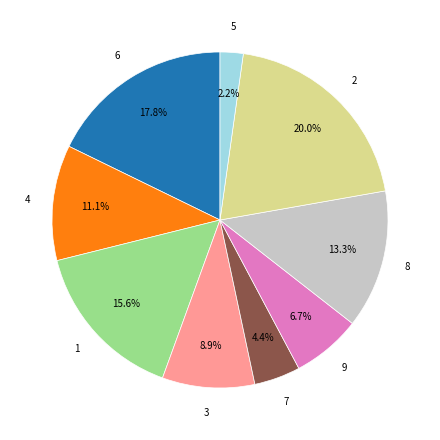

Does any single category account for the majority?

No